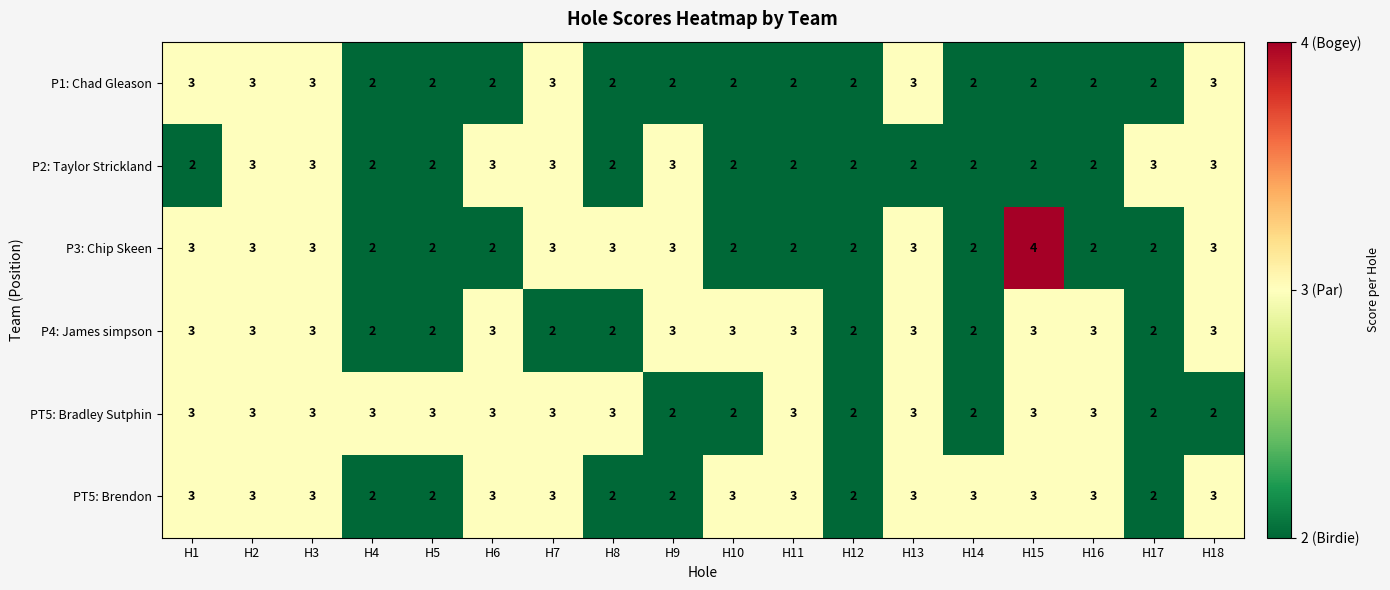

What value does the PT5: Bradley Sutphin series have at H16?

3